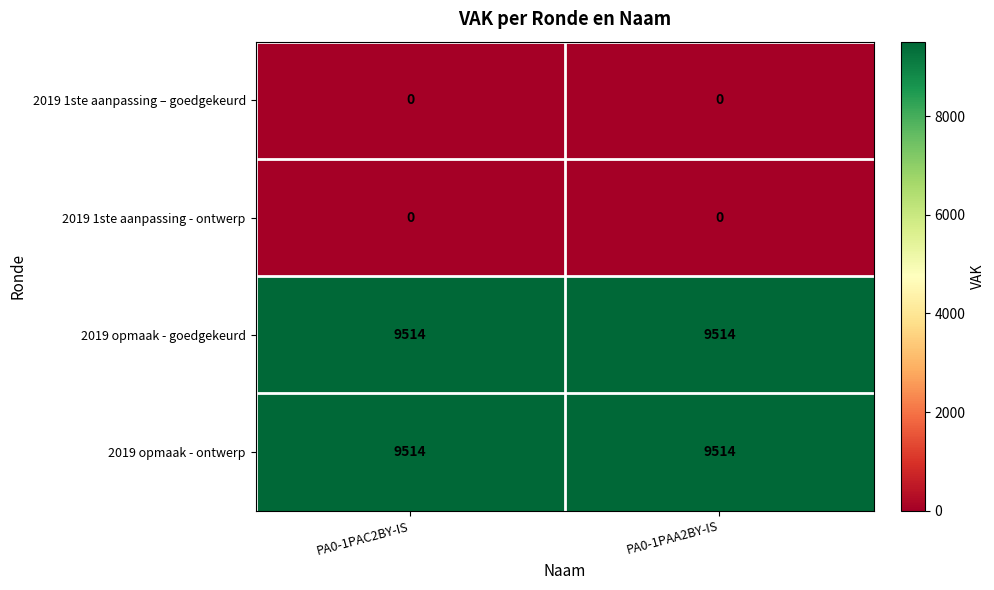

What is the greatest value displayed?

9514